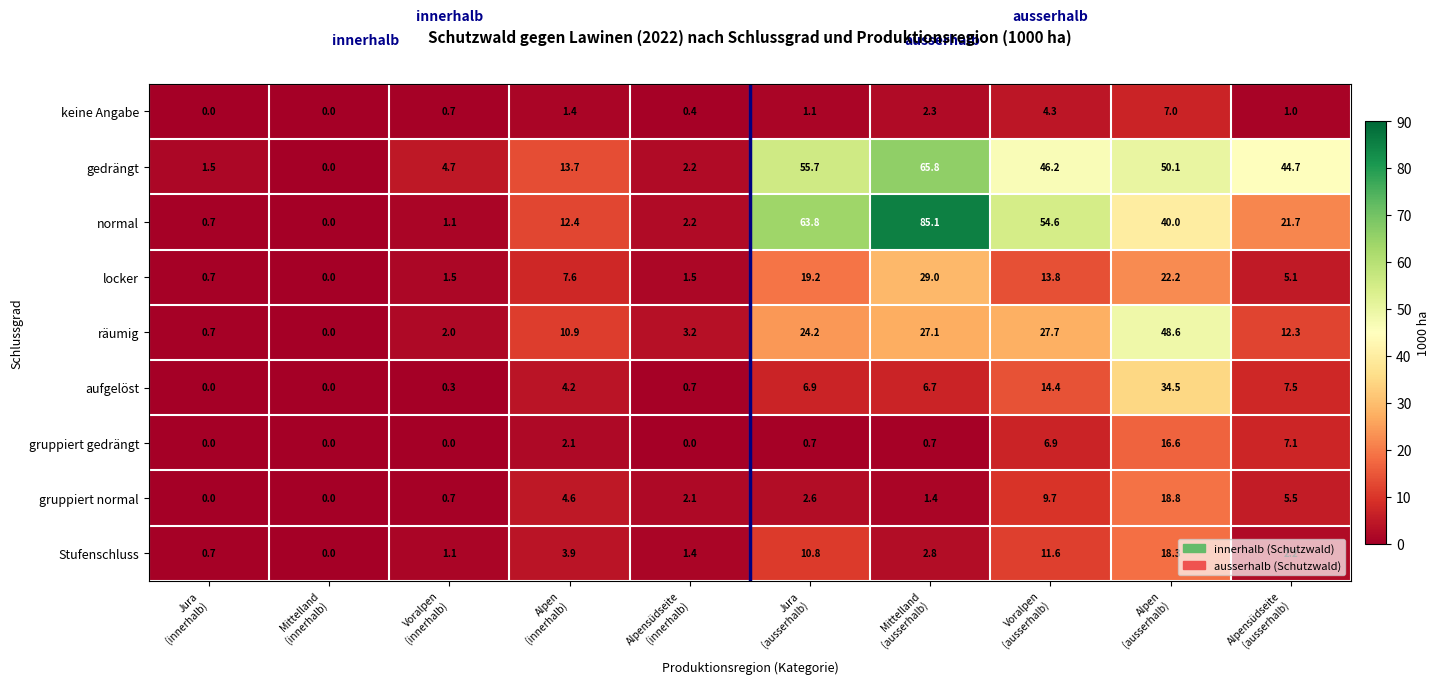

At how many categories does at least one series exceed 50?

4